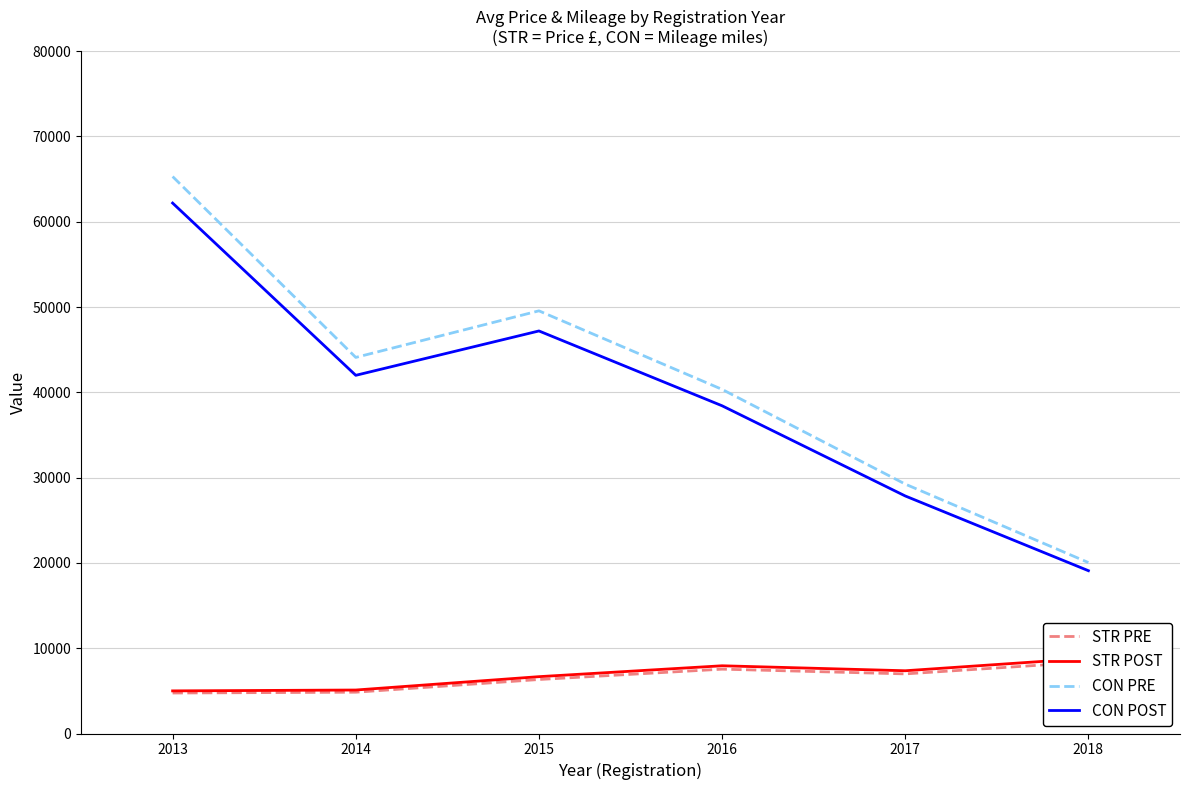

True or false: CON PRE and STR PRE cross at least once.

False